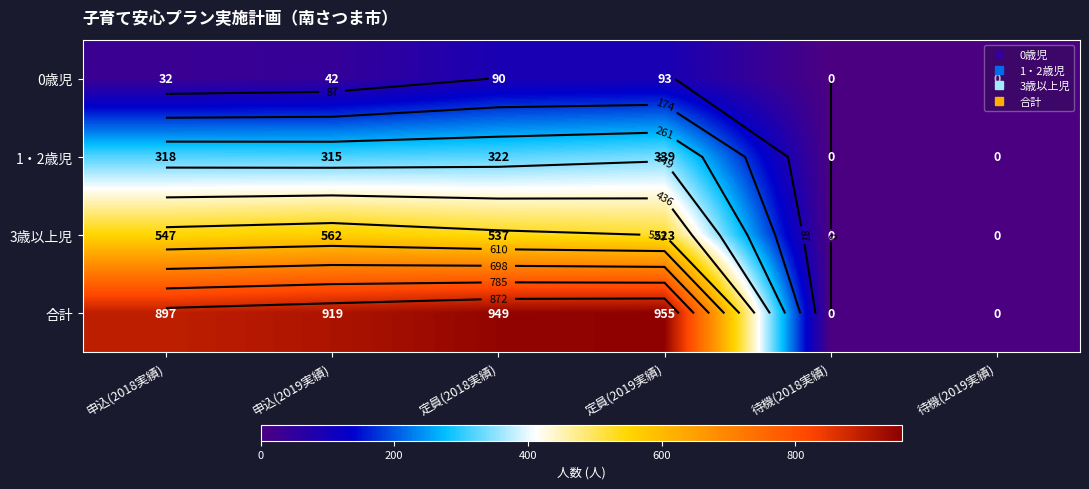

List the series in order of their overall mean, lowest first.

0歳児, 1・2歳児, 3歳以上児, 合計